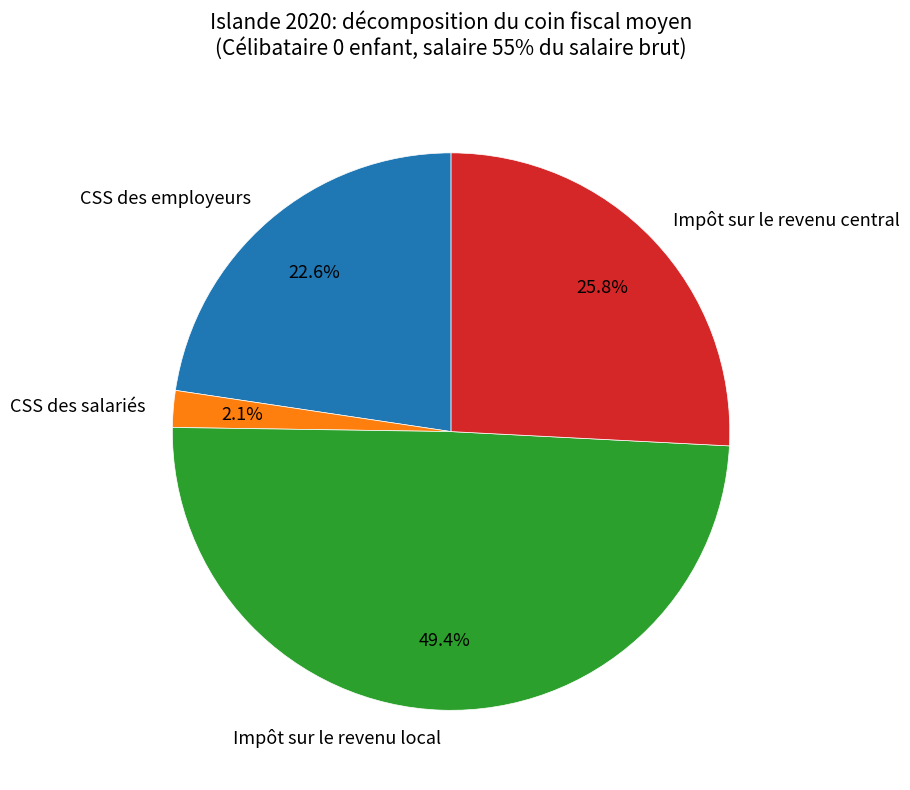

What percentage is NOT represented by CSS des salariés?

97.9%